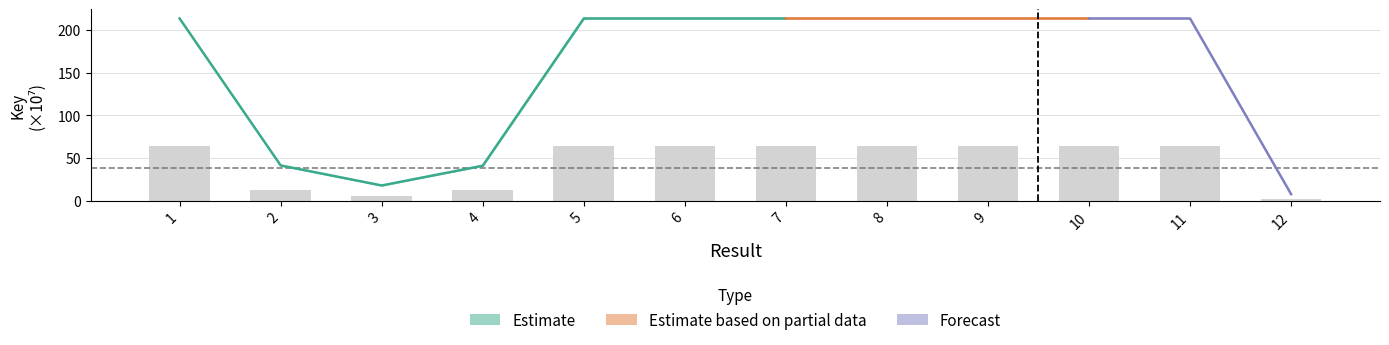

What is the smallest value displayed?

2.3